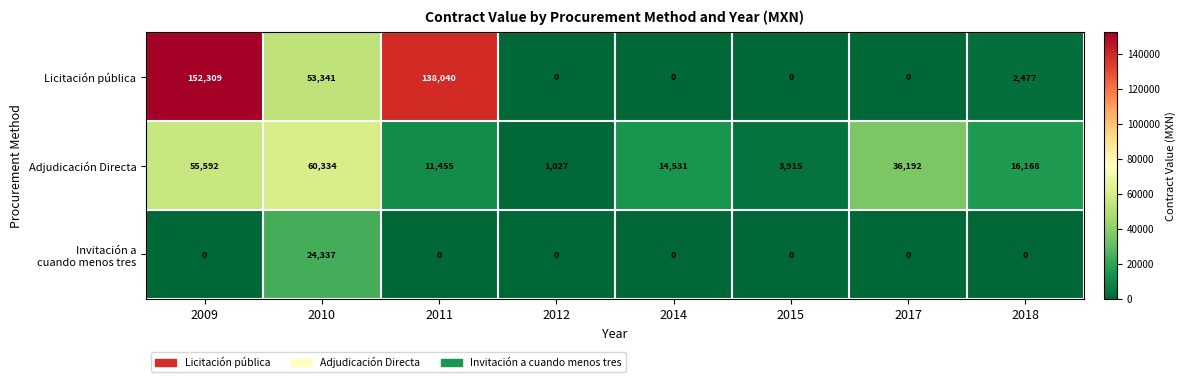

The Licitación pública series shows 152309 at 2009. True or false?

True